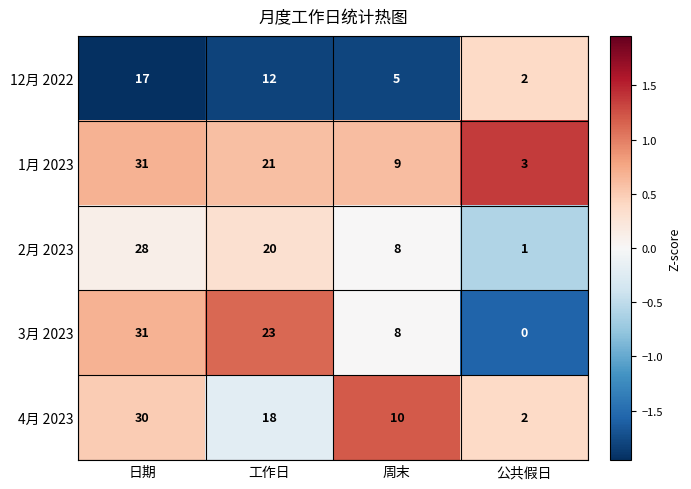

At which category does the chart reach its minimum across all series?

公共假日